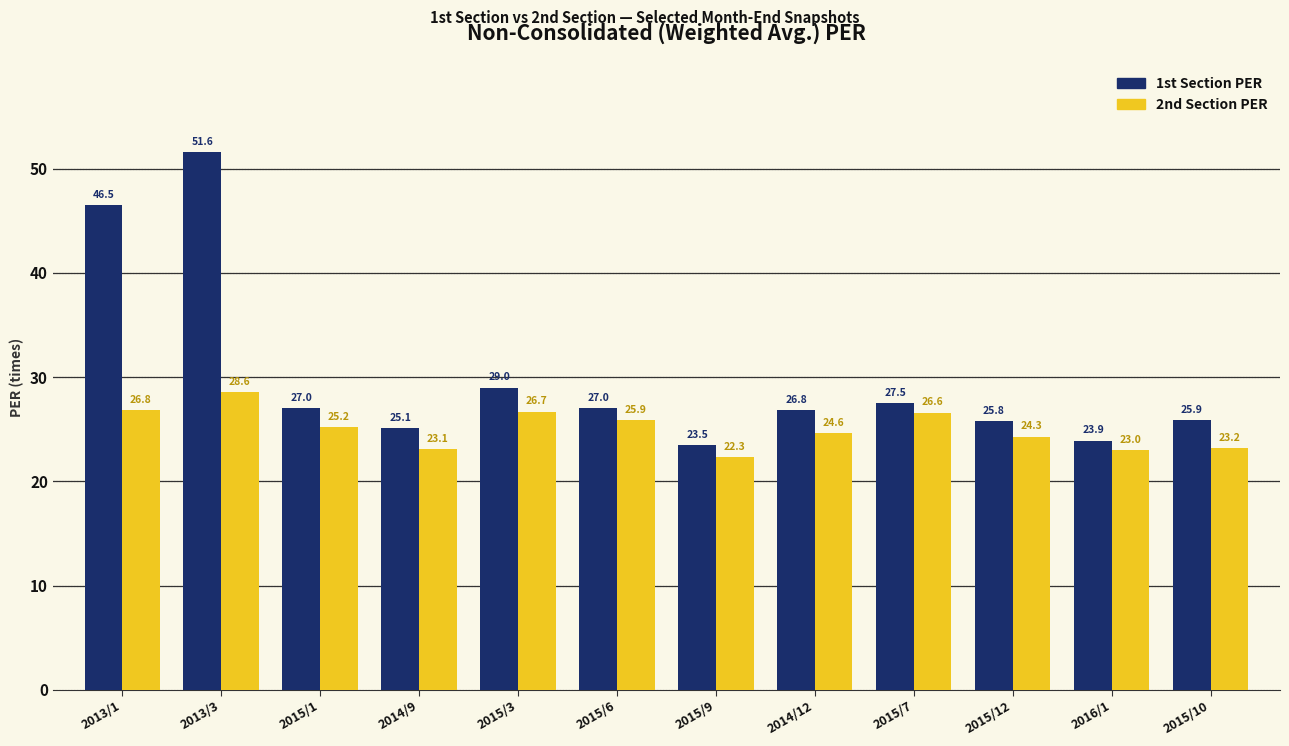

What is the difference between the maximum and second lowest values in the 2nd Section PER series?

5.6